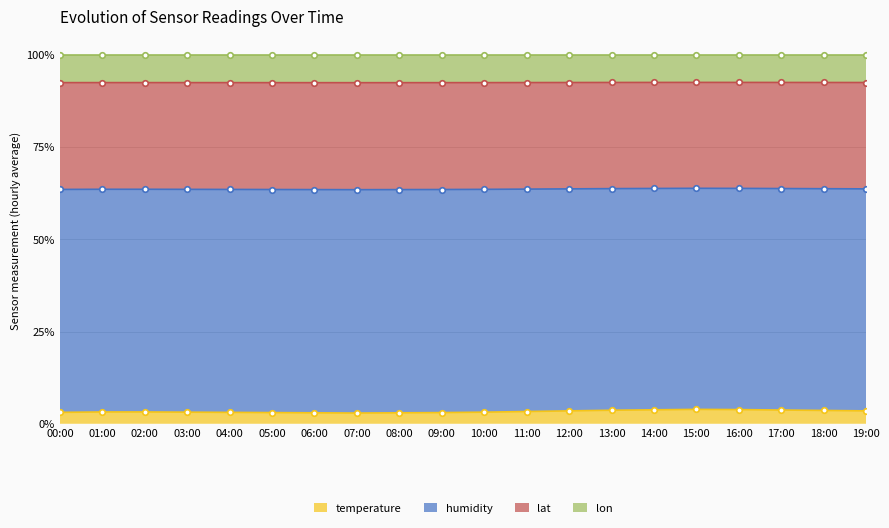

Where does the temperature series first go above 5?

00:00